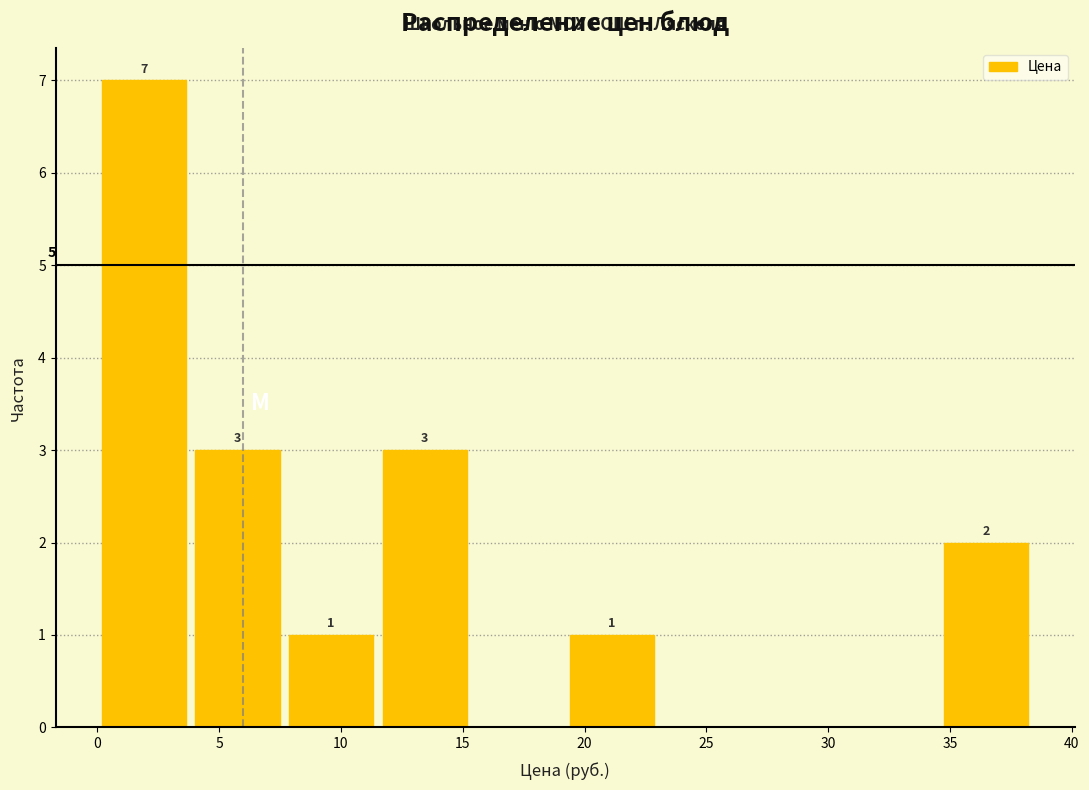

Which range on the x-axis has the tallest bar?

0.0 to 4.0